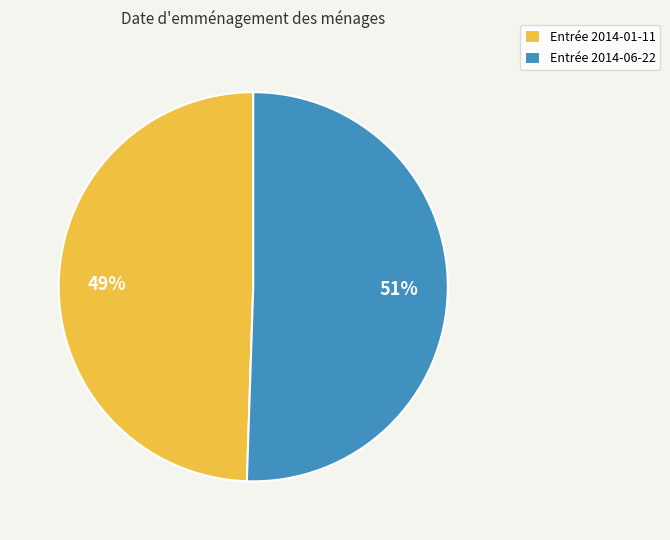

True or false: Entrée 2014-06-22 accounts for 41% of the total.

False